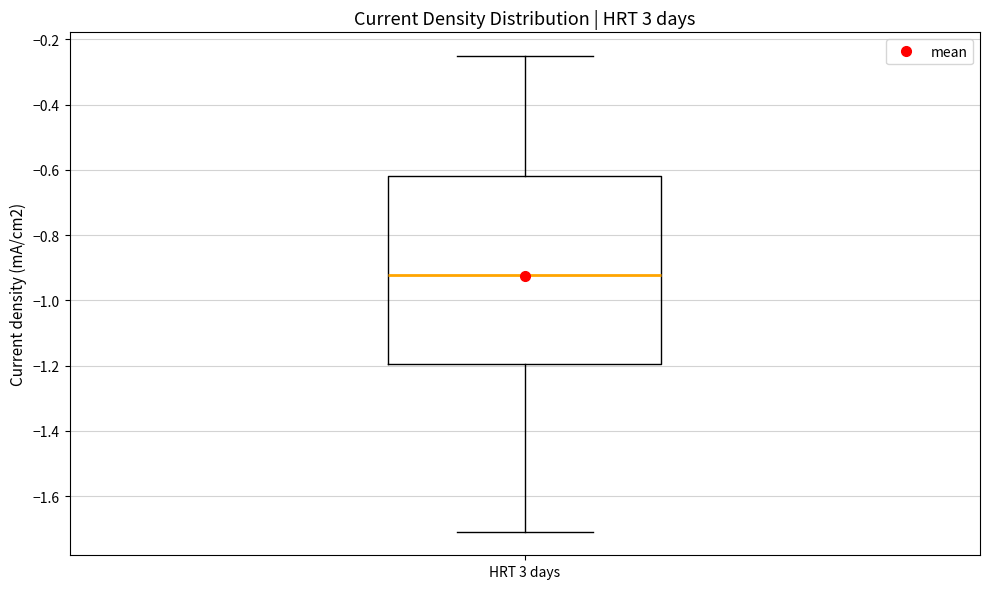

Where is the upper edge of the box for HRT 3 days on the y-axis? The values are not printed on the chart, so give them approximately, as read against the axis.

-0.62